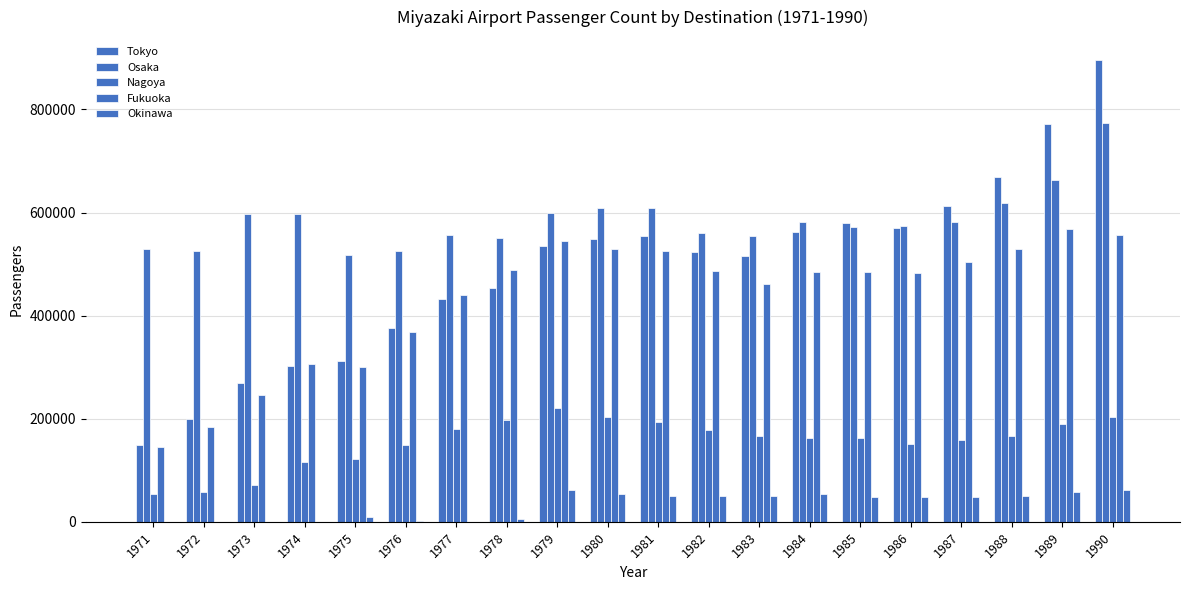

Which series has the largest total across all categories?

Osaka